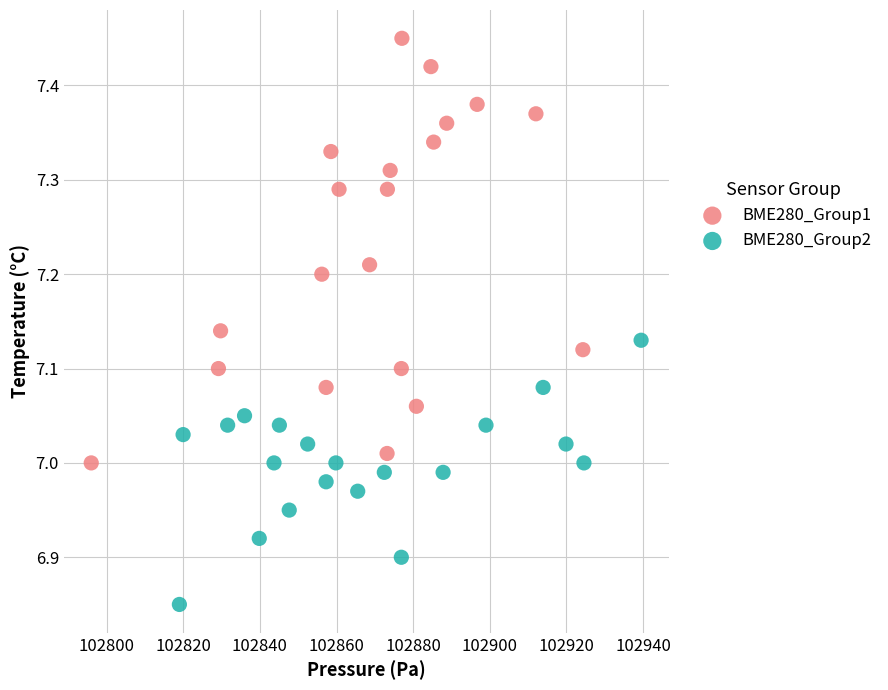

Which series contains the highest Y value?

BME280_Group1